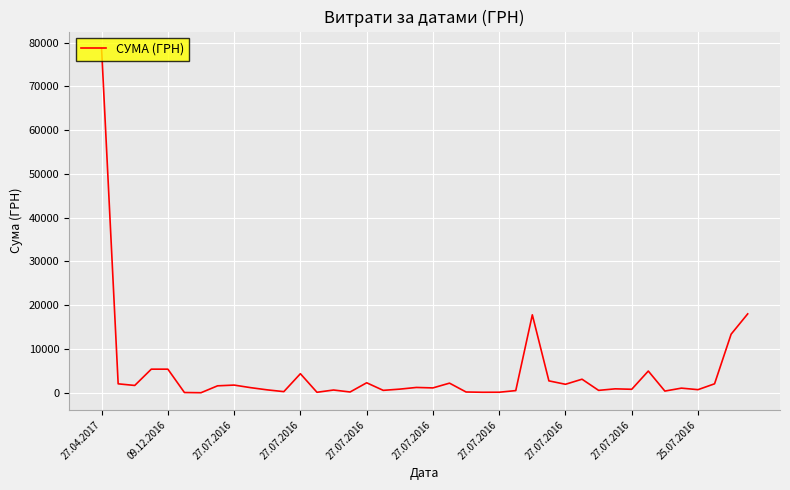

What is the greatest value displayed?

78600.0